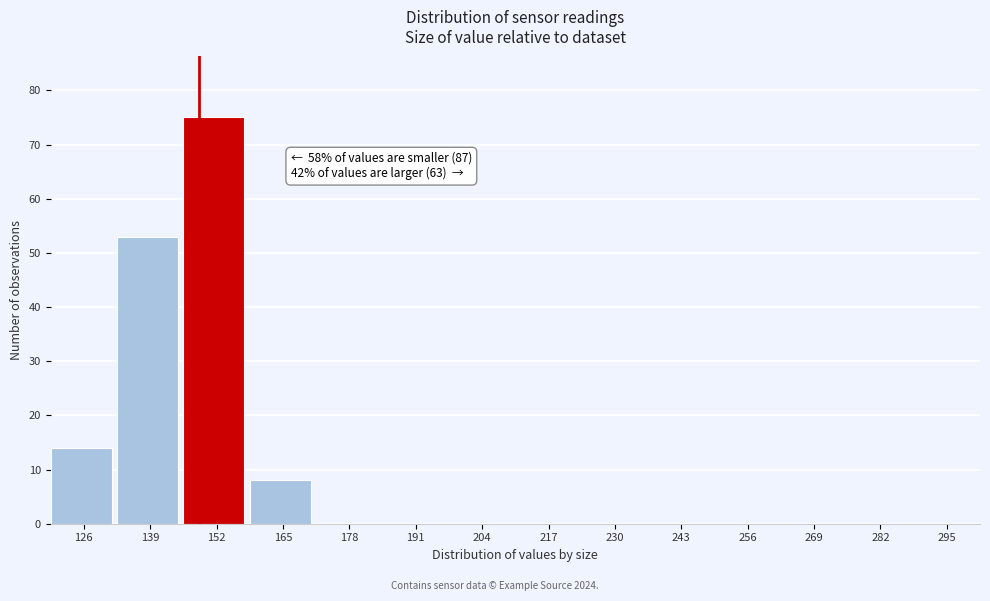

Reading left to right, list all the values displayed in this chart.

126=14	139=53	152=75	165=8	178=0	191=0	204=0	217=0	230=0	243=0	256=0	269=0	282=0	295=0